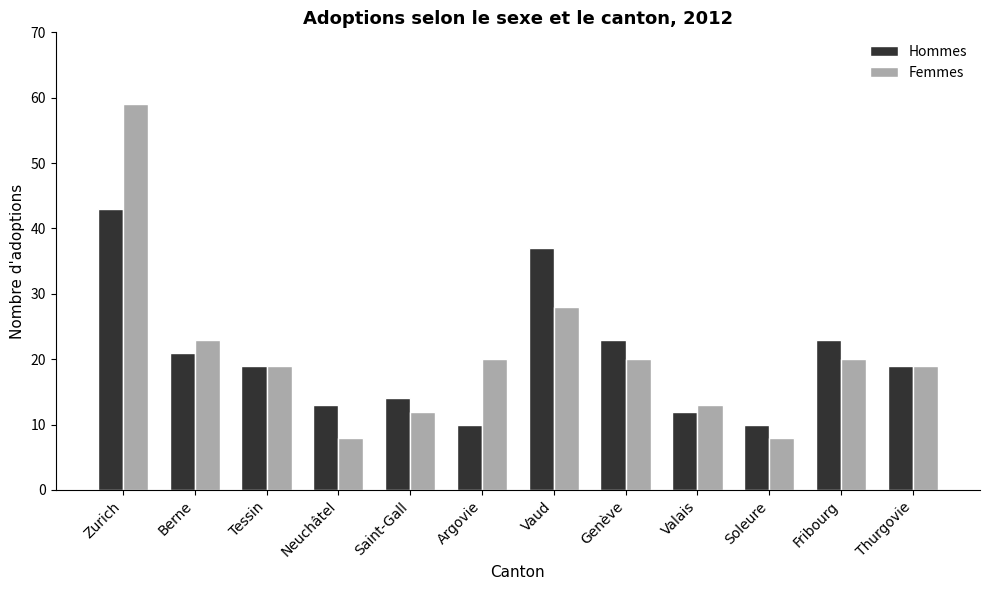

Reading left to right, extract all data points from this chart.

Hommes: 43	21	19	13	14	10	37	23	12	10	23	19
Femmes: 59	23	19	8	12	20	28	20	13	8	20	19